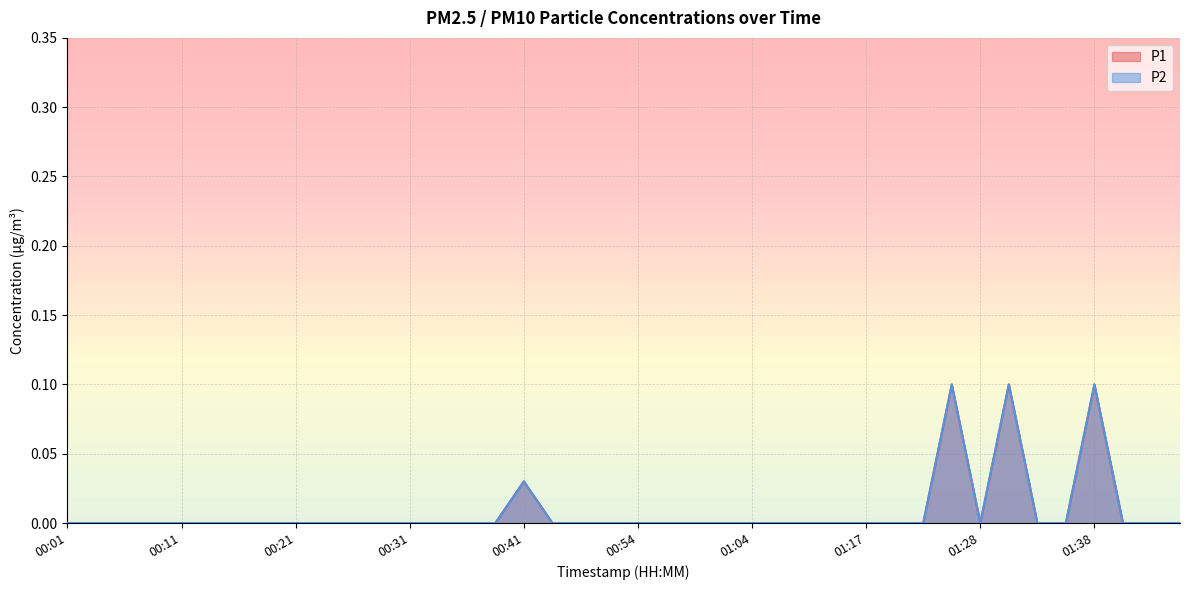

At which category is the sum across all series the highest?

01:25